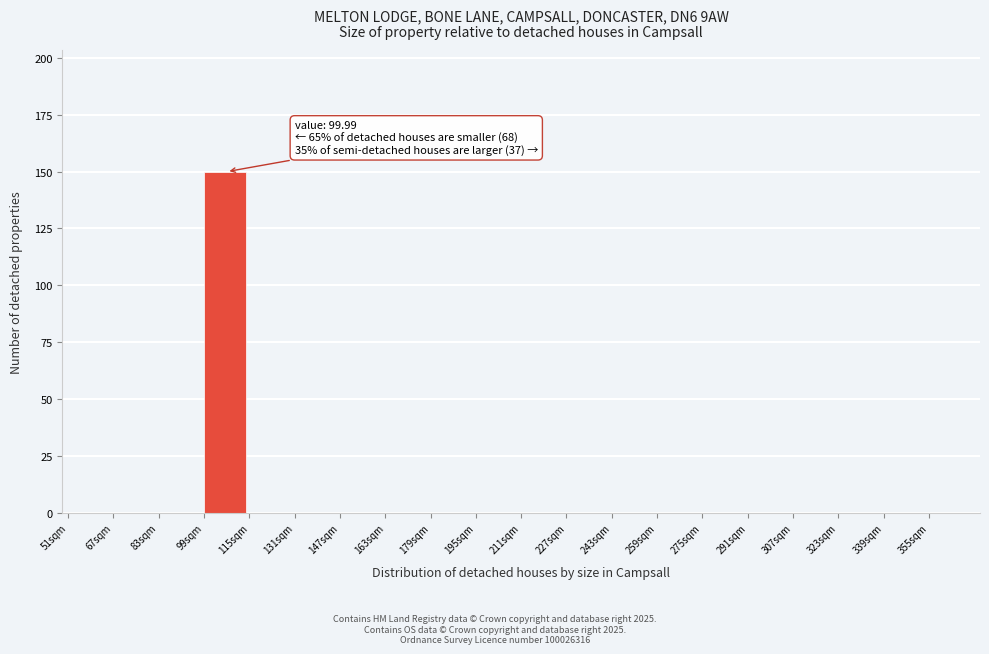

Which range on the x-axis has the tallest bar?

99 to 115